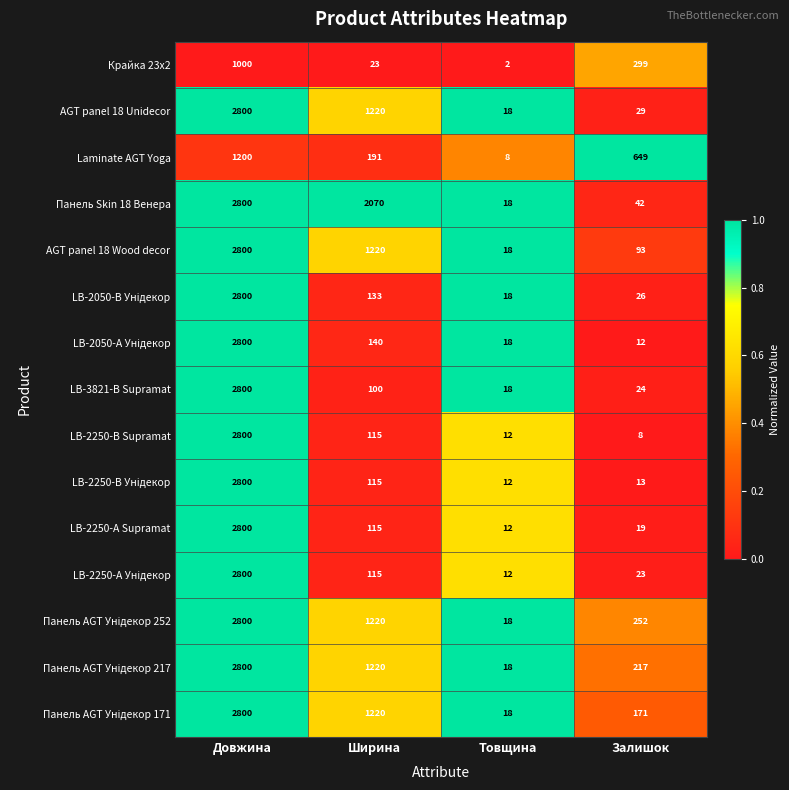

At which label is Панель Skin 18 Венера closest to 1409?

Ширина